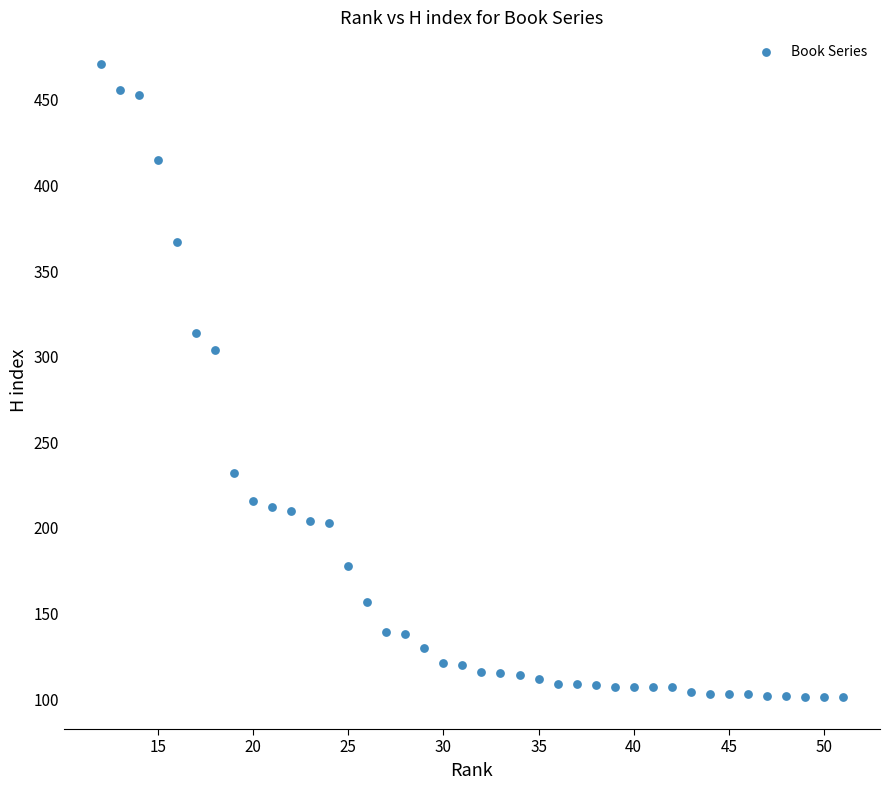

What is the range of Y values (max minus min)?

370